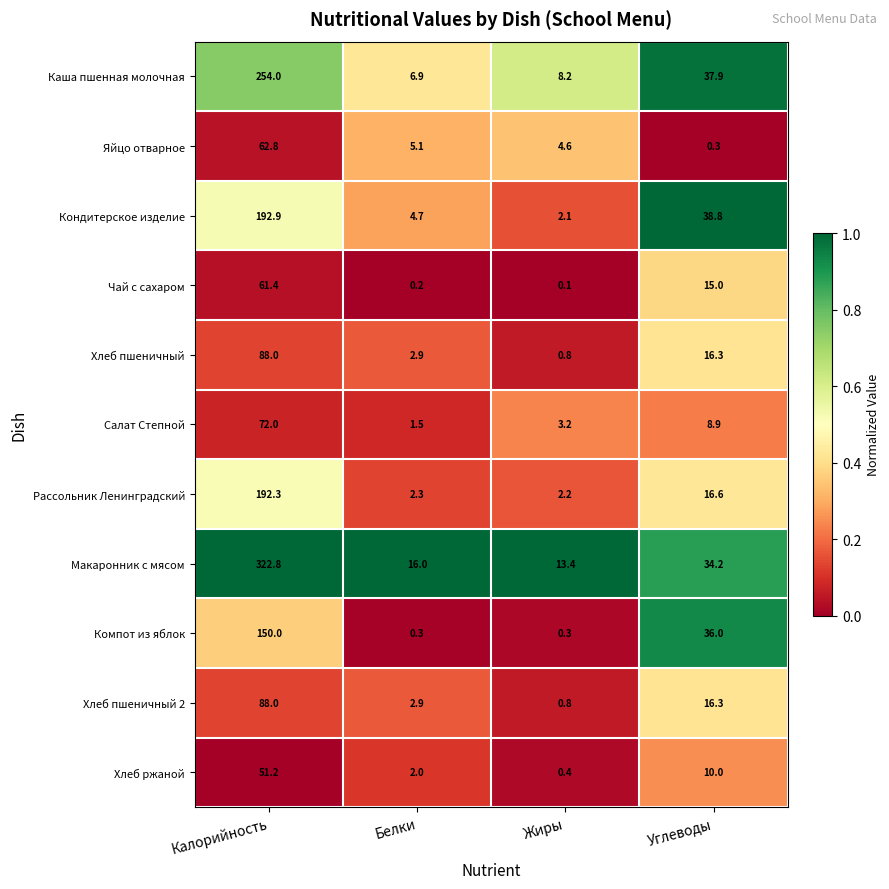

Which category has the highest value across all series?

Калорийность